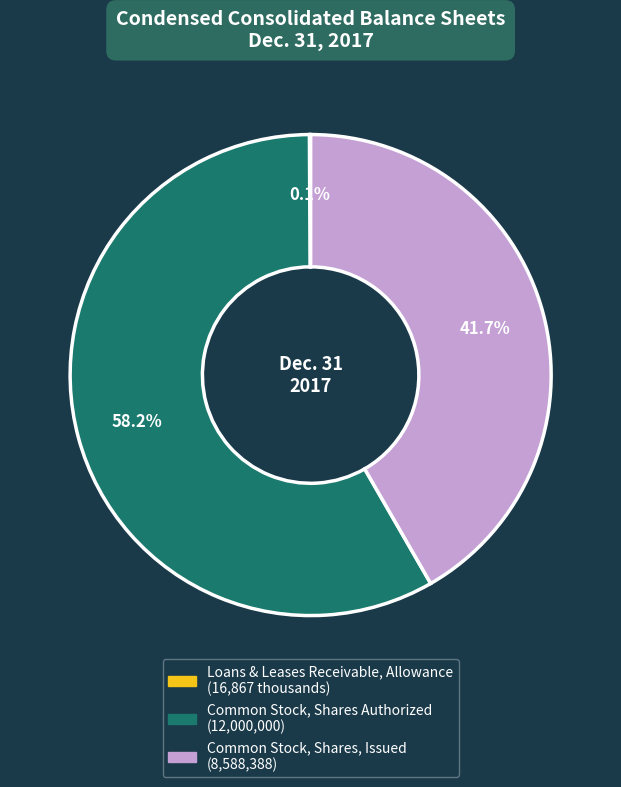

Does any single category account for the majority?

Yes